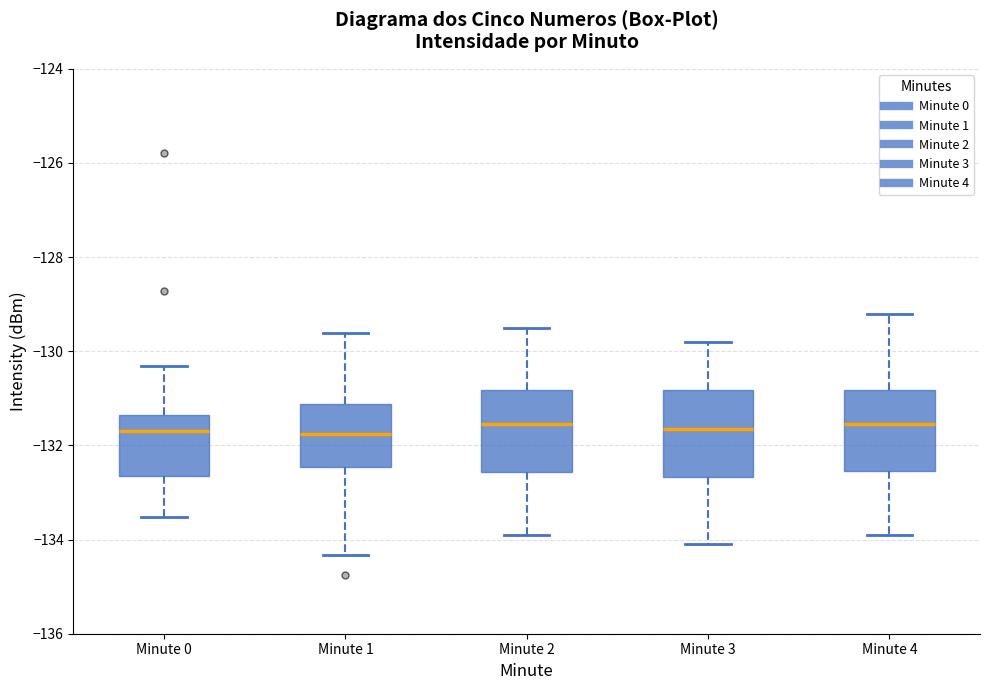

Reading left to right, read every box against the y-axis: the position of its median line, the range the box covers, and the ends of its whiskers. The values are not printed on the chart, so give them approximately, as read against the axis.

Minute 0: median -131.6, box -132.6 to -131.4, whiskers -133.6 to -130.4
Minute 1: median -131.8, box -132.4 to -131.2, whiskers -134.4 to -129.6
Minute 2: median -131.6, box -132.6 to -130.8, whiskers -133.8 to -129.4
Minute 3: median -131.6, box -132.6 to -130.8, whiskers -134.0 to -129.8
Minute 4: median -131.6, box -132.6 to -130.8, whiskers -133.8 to -129.2